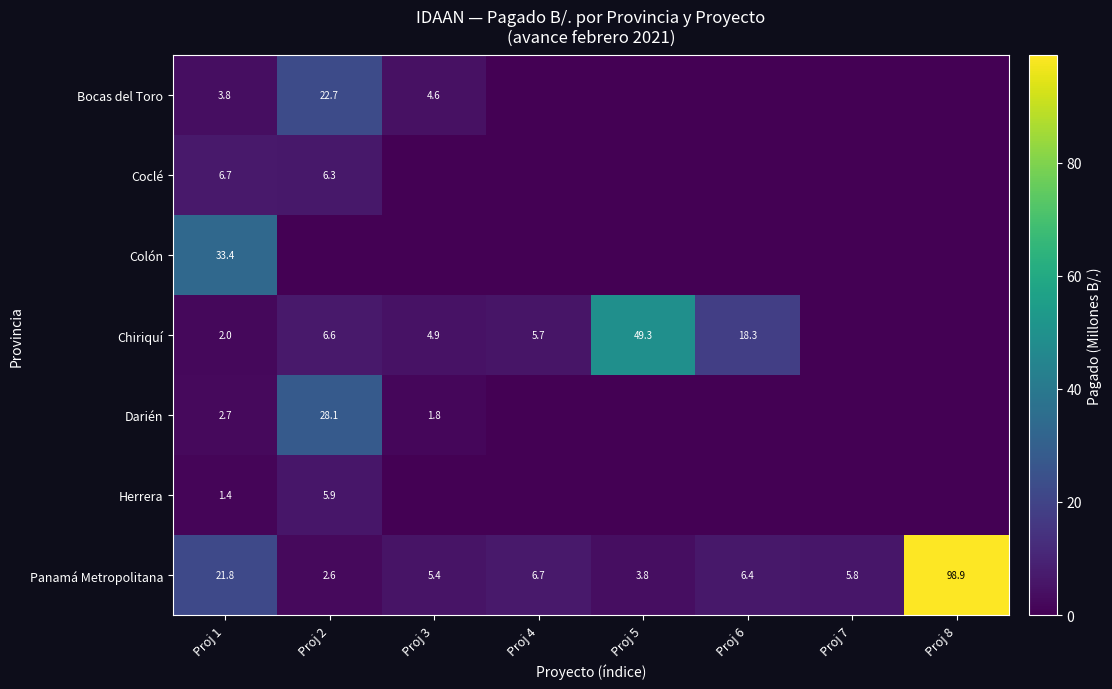

At how many categories does at least one series exceed 66?

1